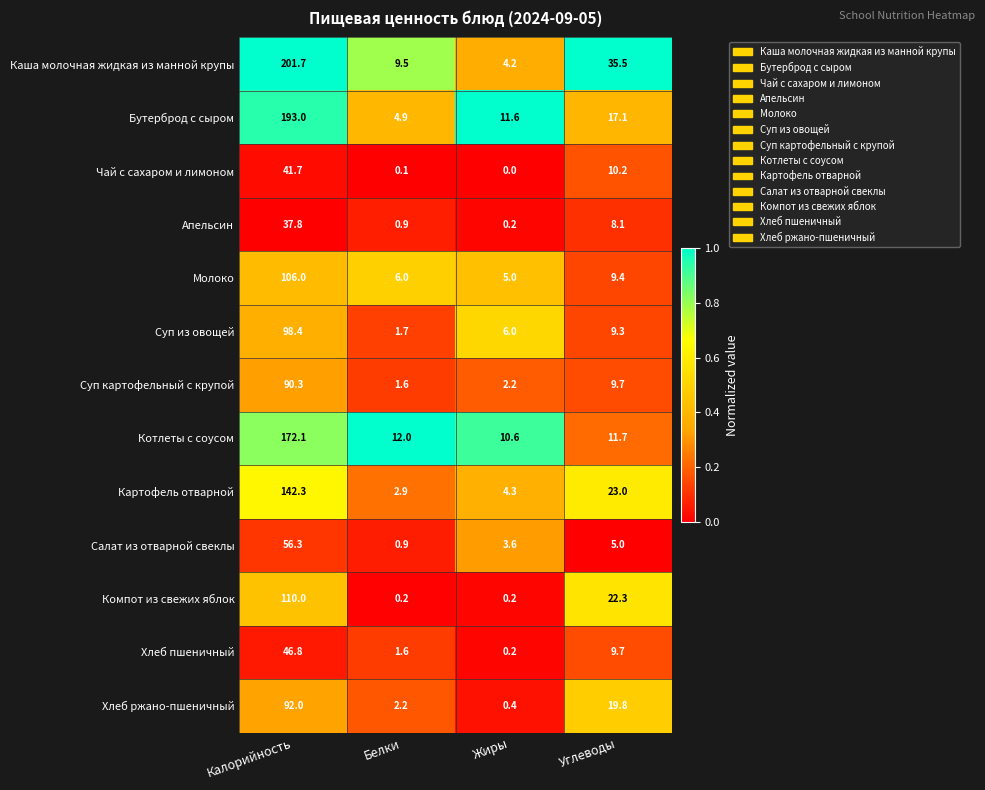

What is the sum of all Картофель отварной values?

172.5